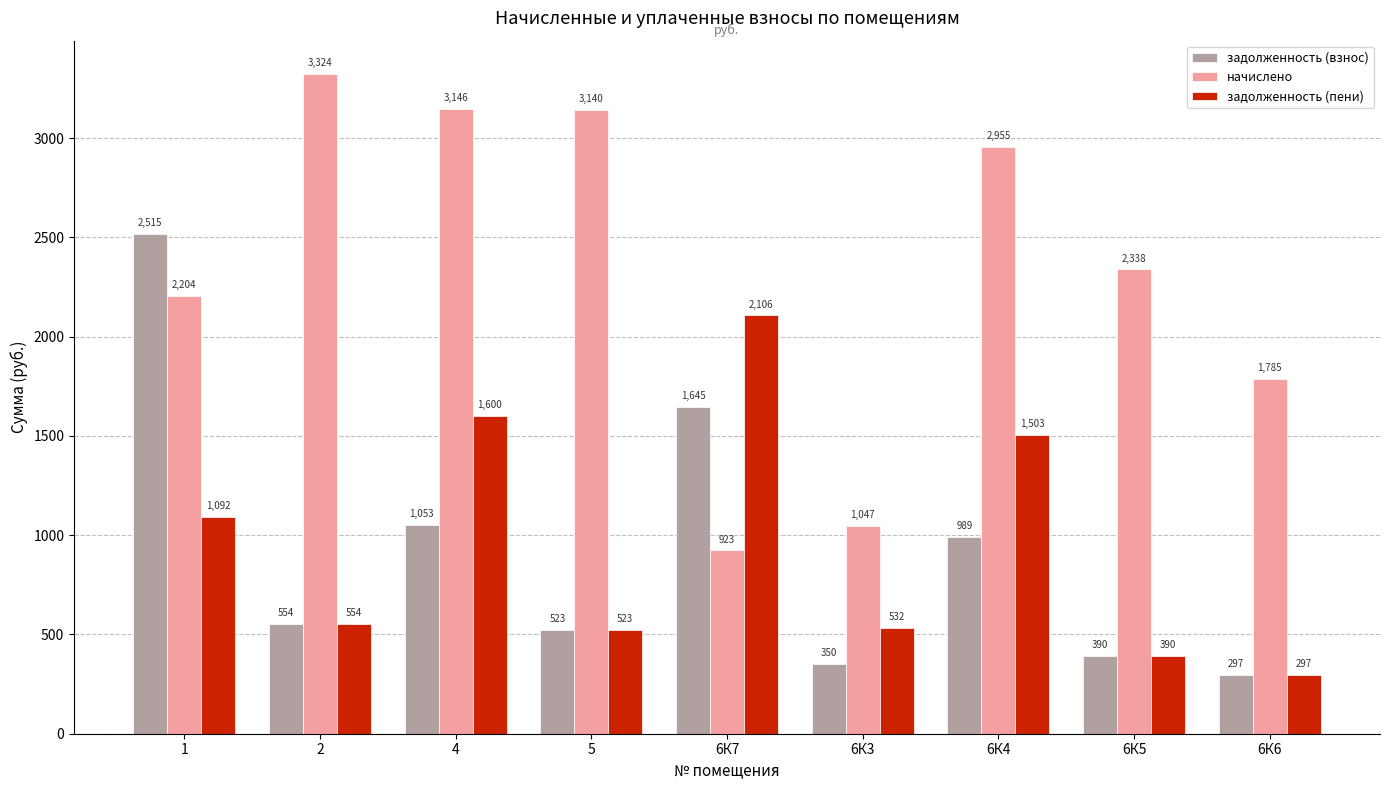

True or false: начислено has a value of 4936.6 at 5.

False